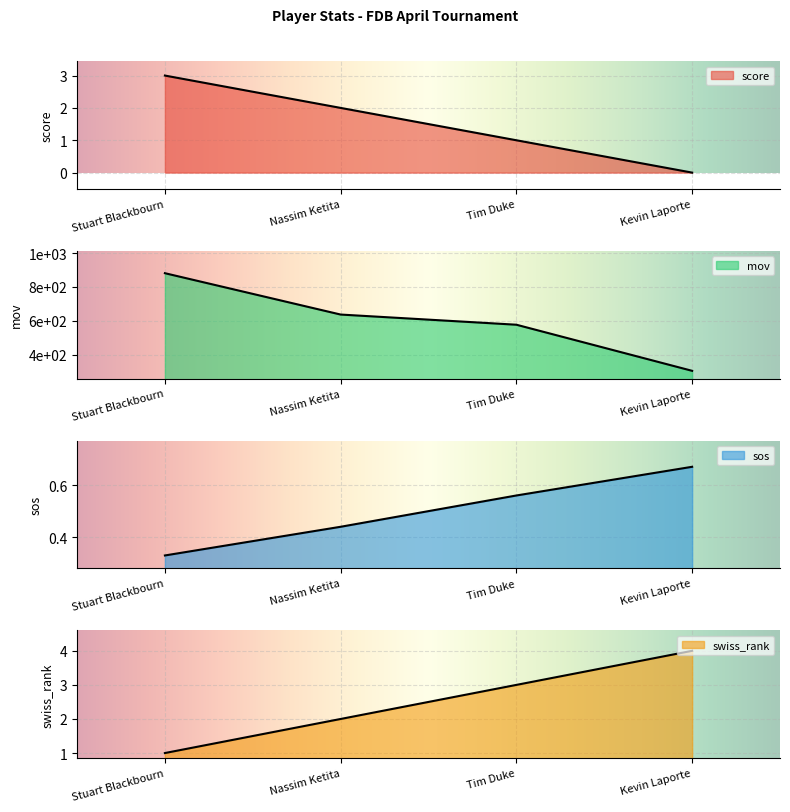

True or false: score has more than 2 interior local peaks.

False